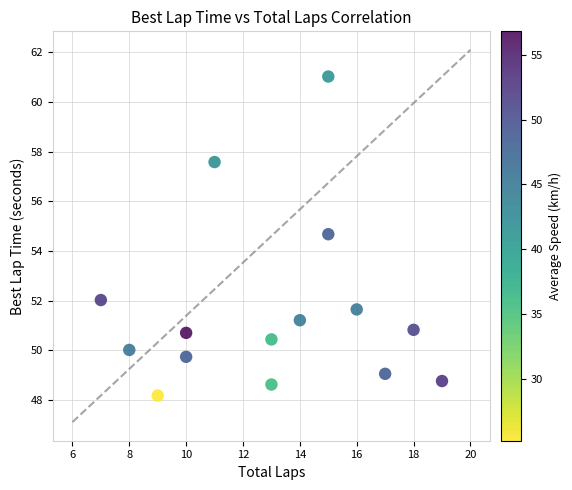

What Y value in the scatter plot is closest to 54?

54.7